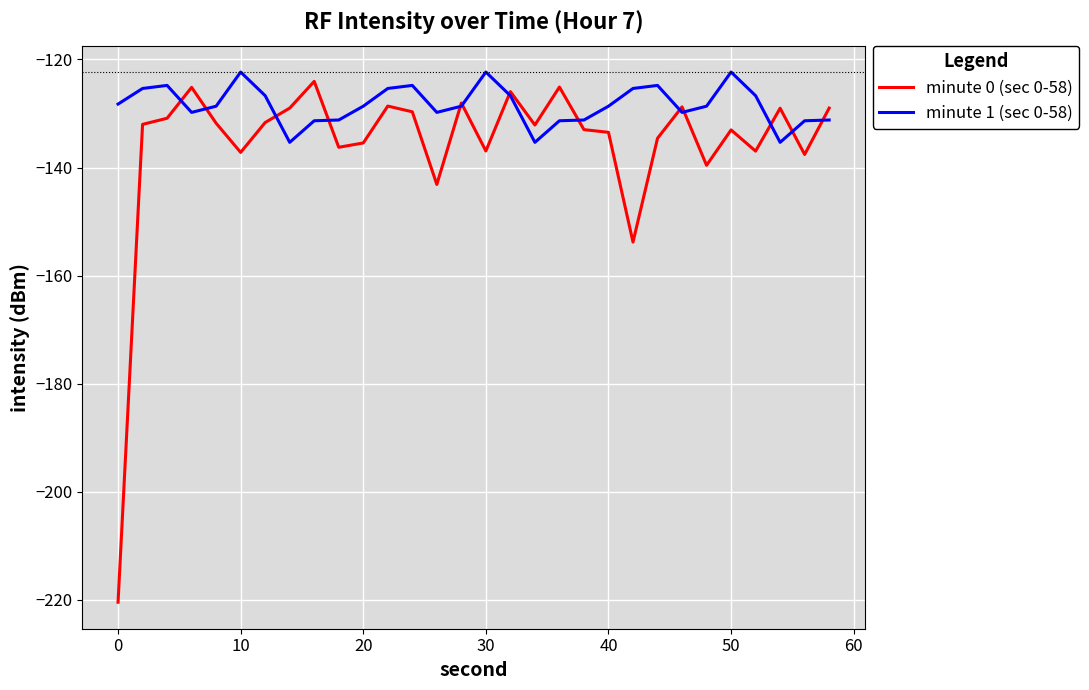

Which series has the largest total across all categories?

minute 1 (sec 0-58)